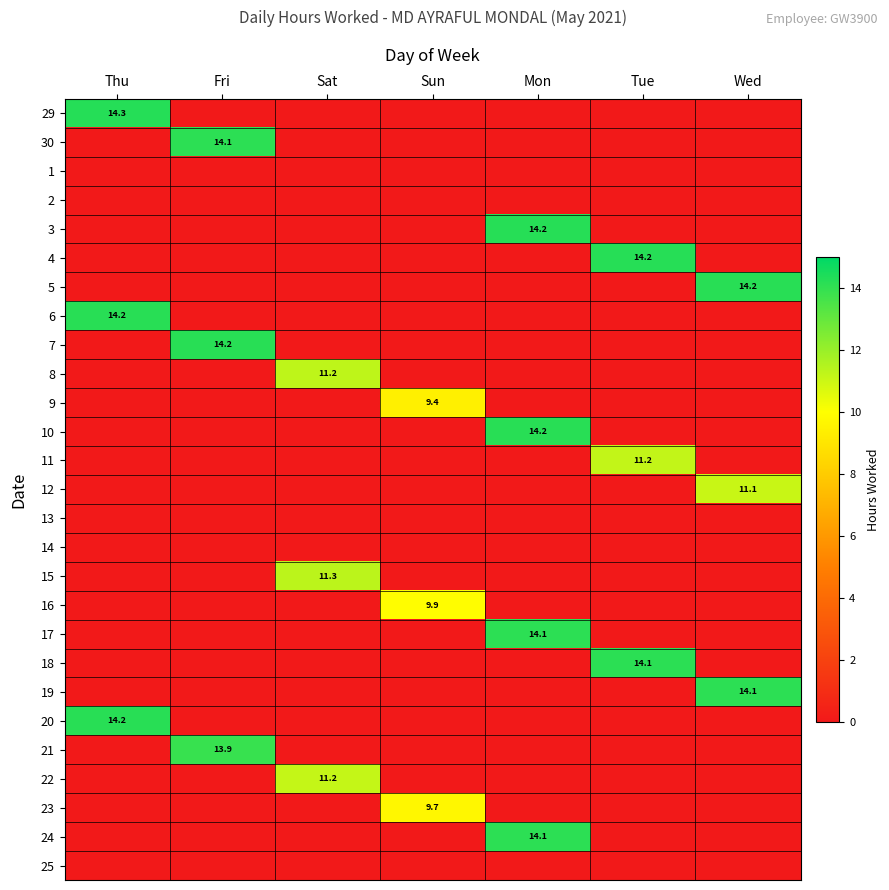

What is the total value across all series at Mon?

56.6